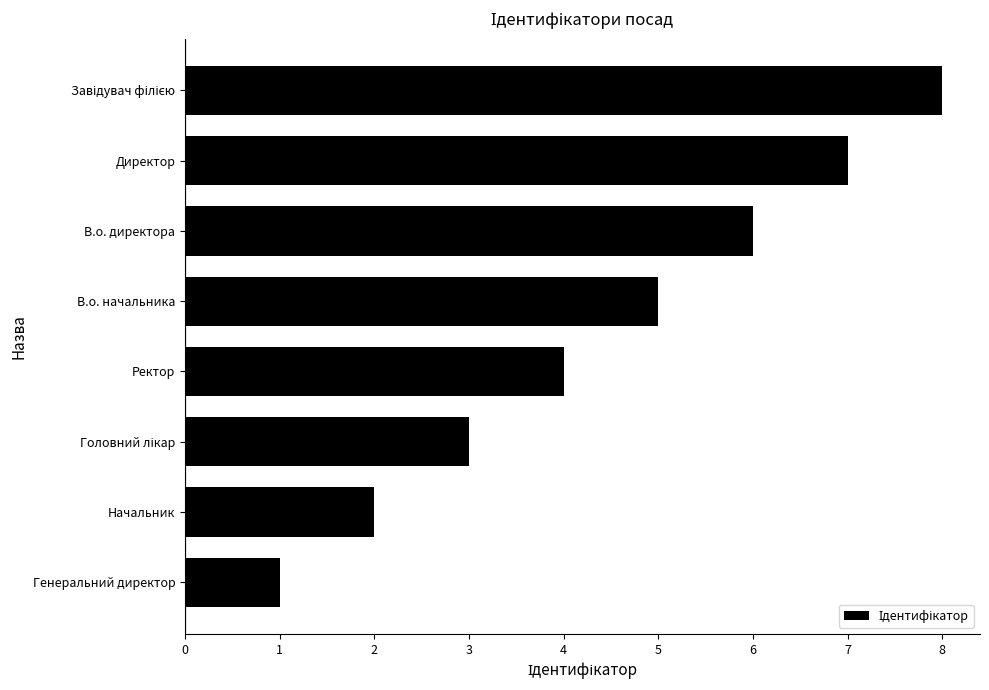

What is the difference between the second highest and second lowest values?

5